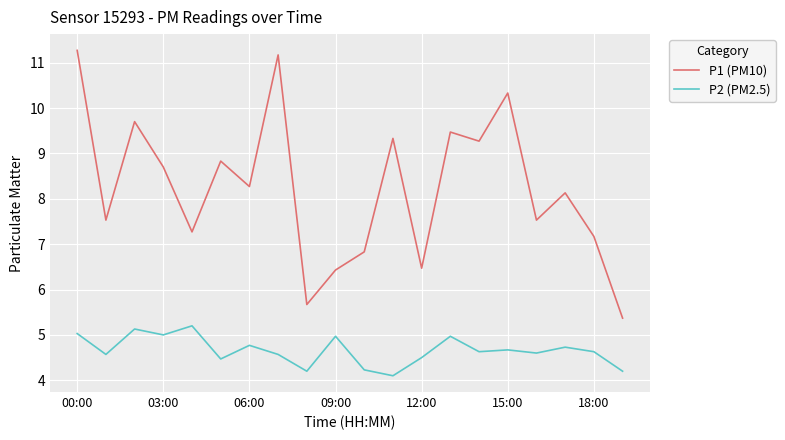

What is the minimum value for P1 (PM10)?

5.4